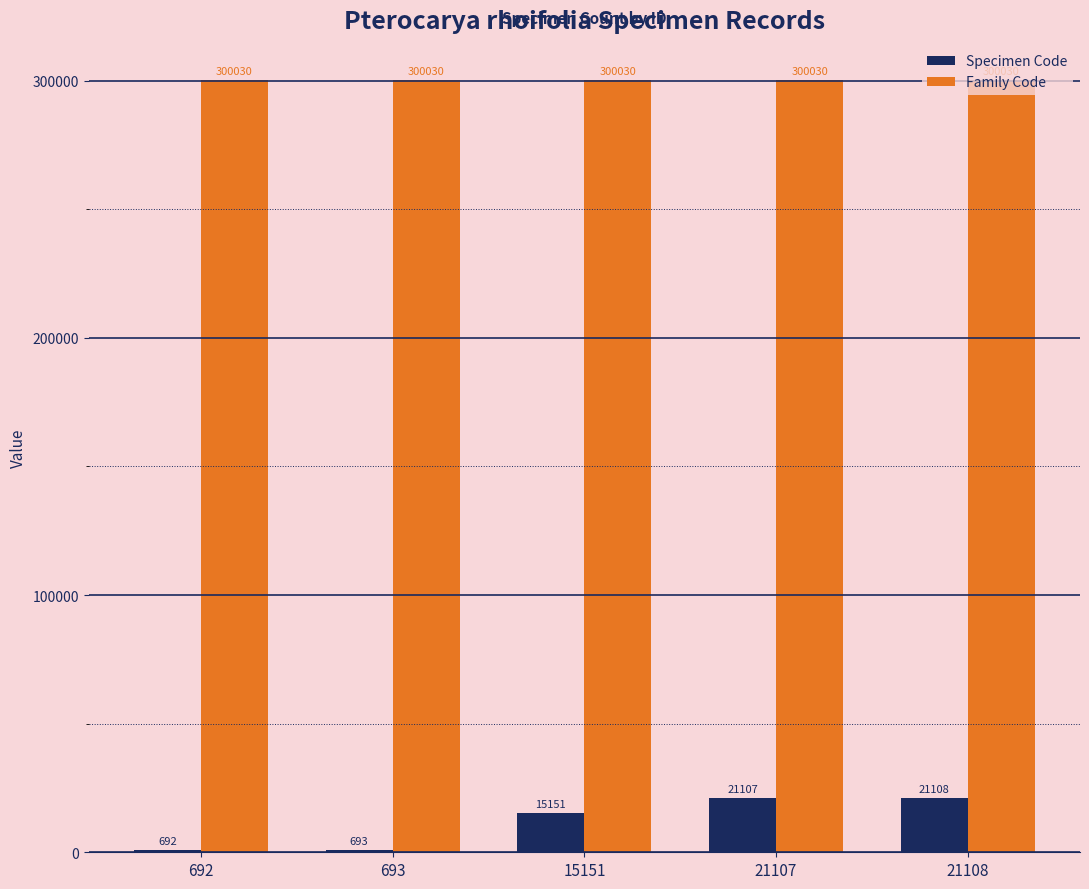

What is the highest value of the Specimen Code series?

21108